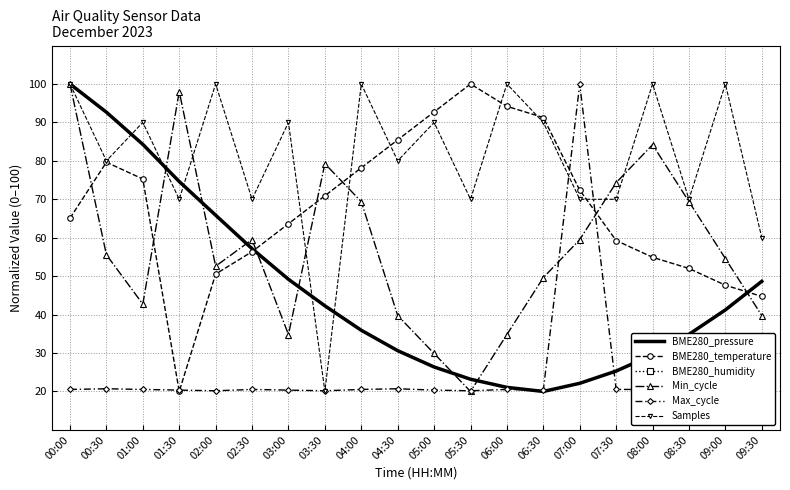

What is the difference between the second highest and minimum values in the Max_cycle series?

0.7